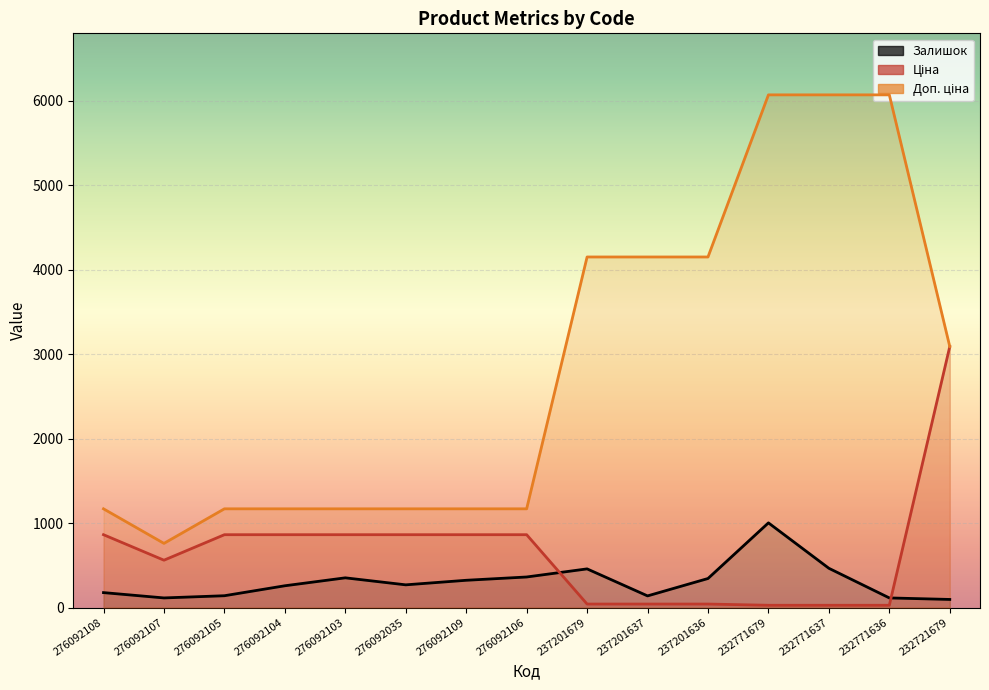

At which category does Залишок reach its first local valley?

276092107